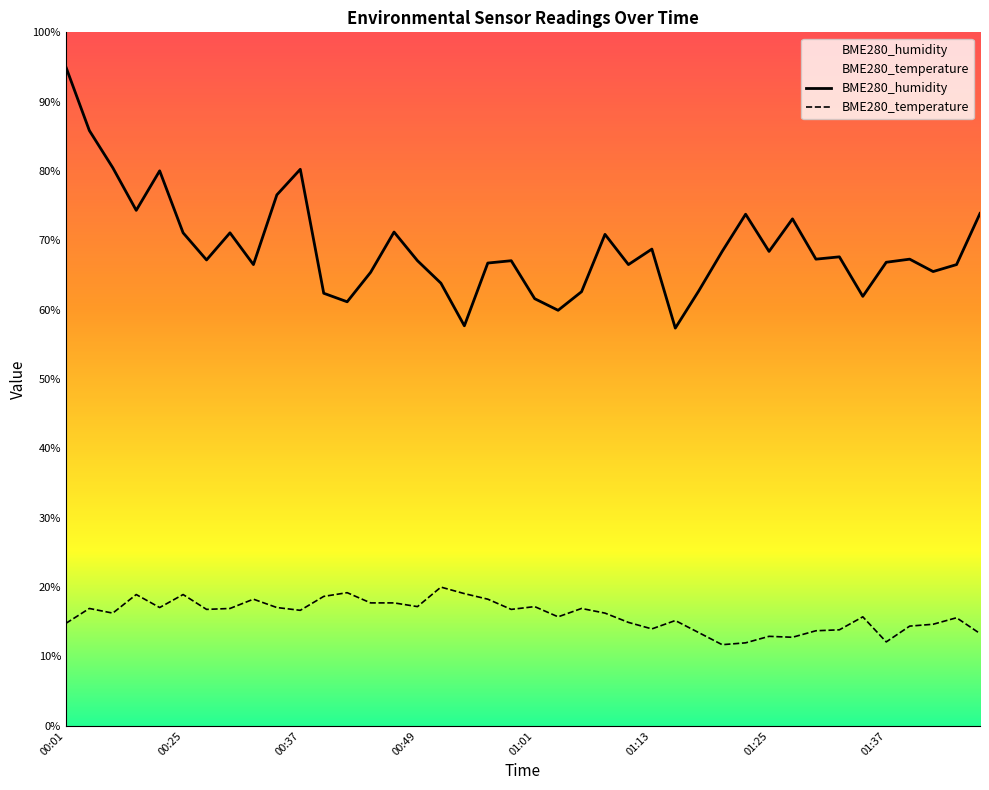

What is the highest value of the BME280_temperature series?

20.0